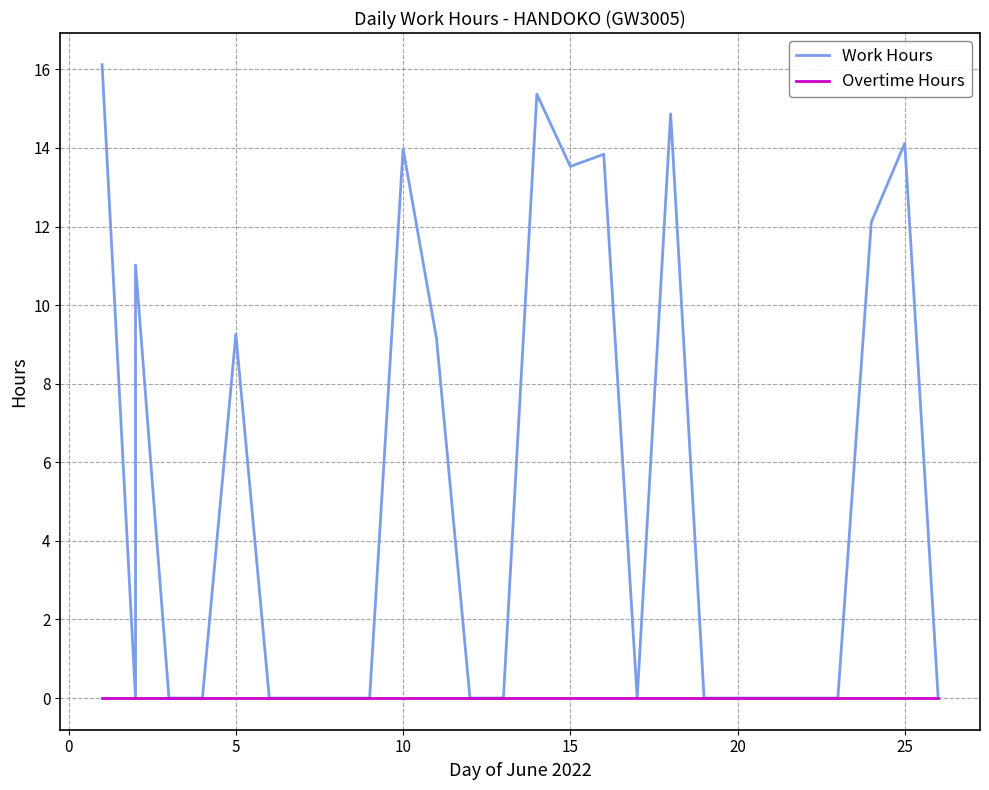

Which has a higher value, 13 or 20?

13